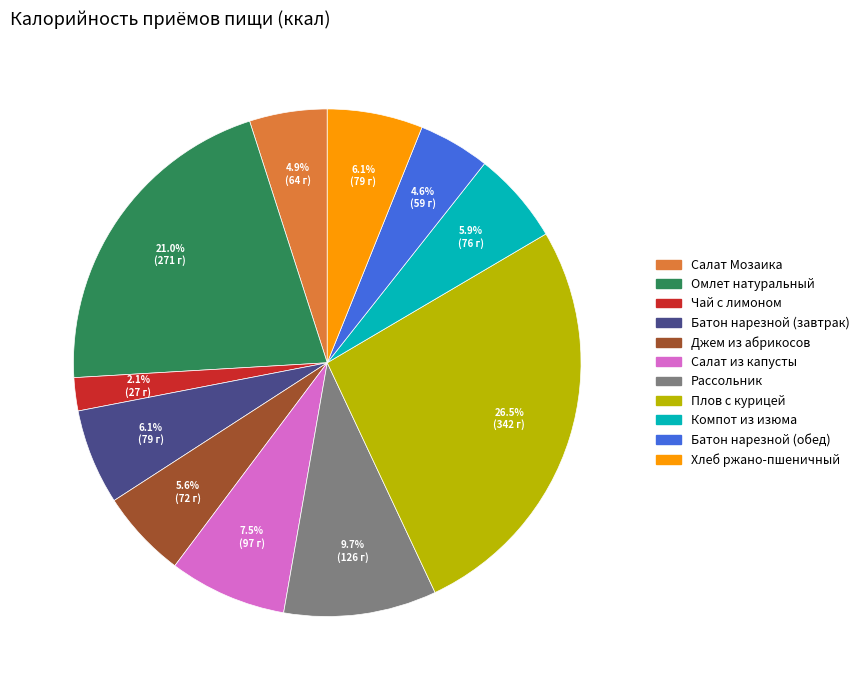

Is there a majority slice in this chart?

No